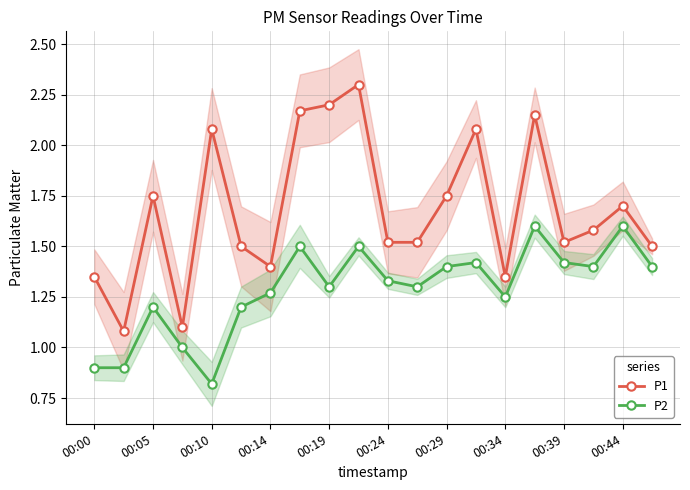

True or false: P1 and P2 intersect in this chart.

False